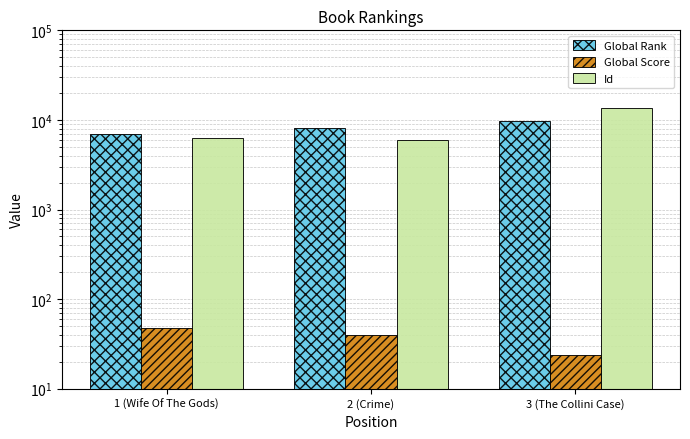

What is the sum of the Global Score values at 3 (The Collini Case) and 1 (Wife Of The Gods)?

72